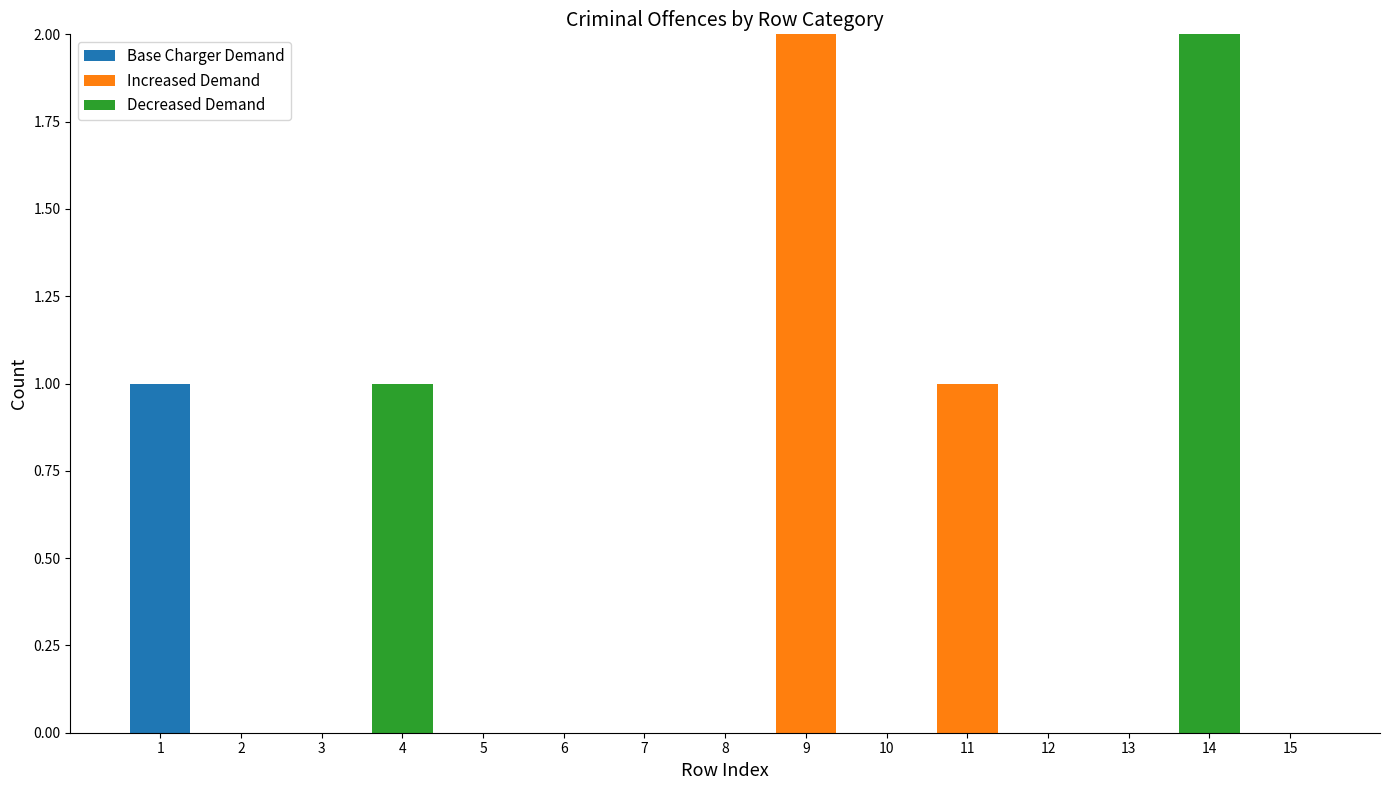

The value of Base Charger Demand at 3 is 0. True or false?

True